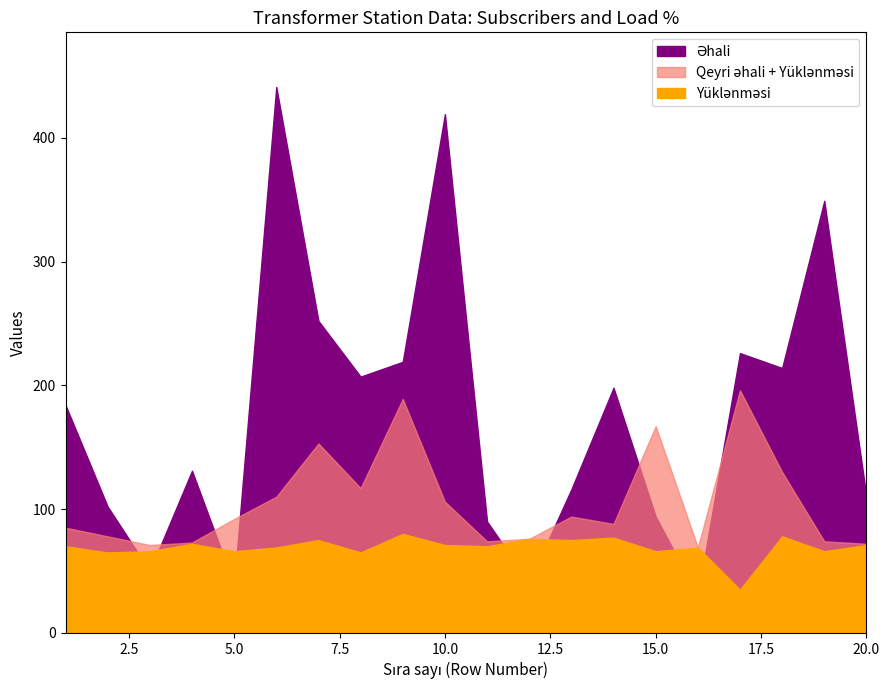

How many values in the Yüklənməsi series are below 70?

9